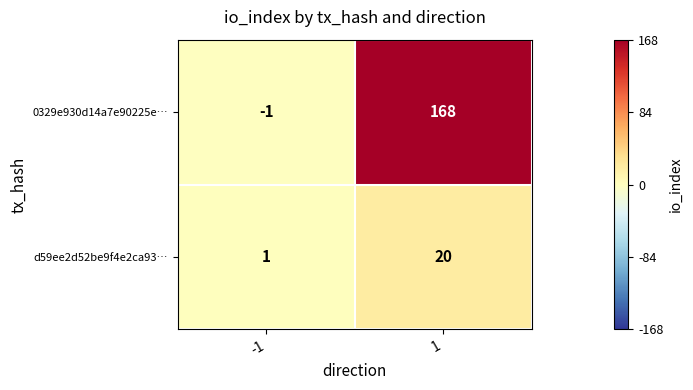

Reading right to left, what are all the values shown in this chart?

0329e930d14a7e90225e…: 168	-1
d59ee2d52be9f4e2ca93…: 20	1